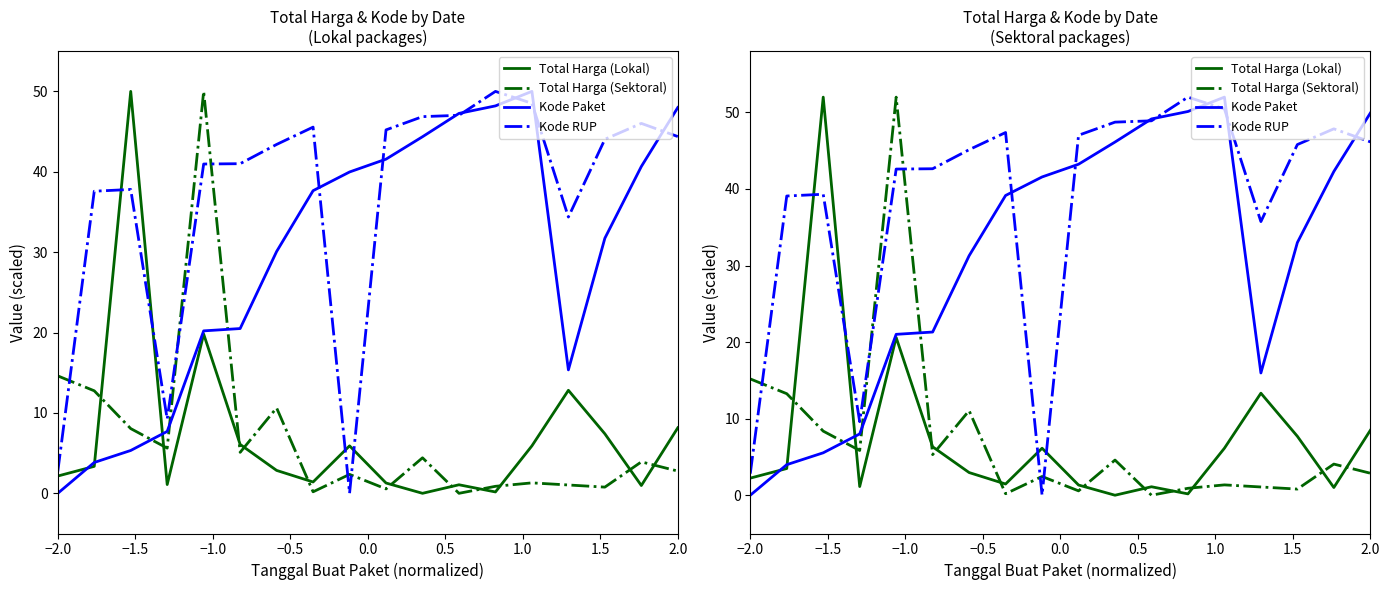

How many intersections are there between Kode Paket and Total Harga (Lokal)?

3